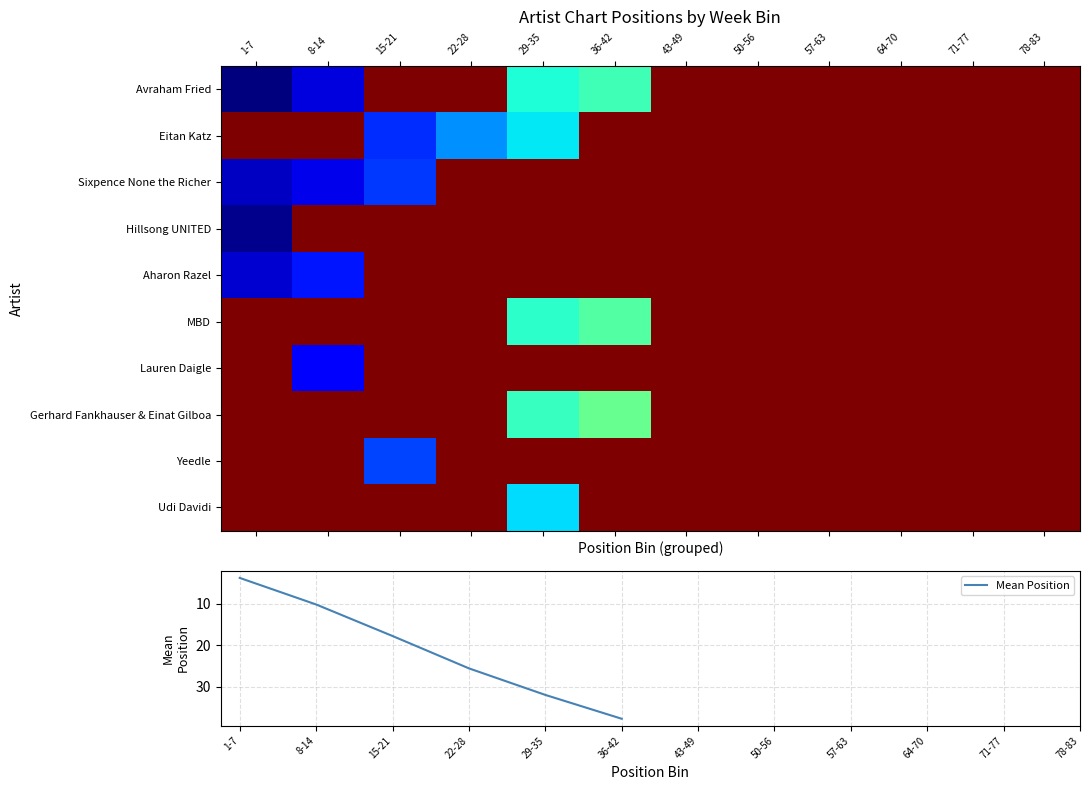

Is it true that Gerhard Fankhauser & Einat Gilboa equals 40.0 at 36-42?

True